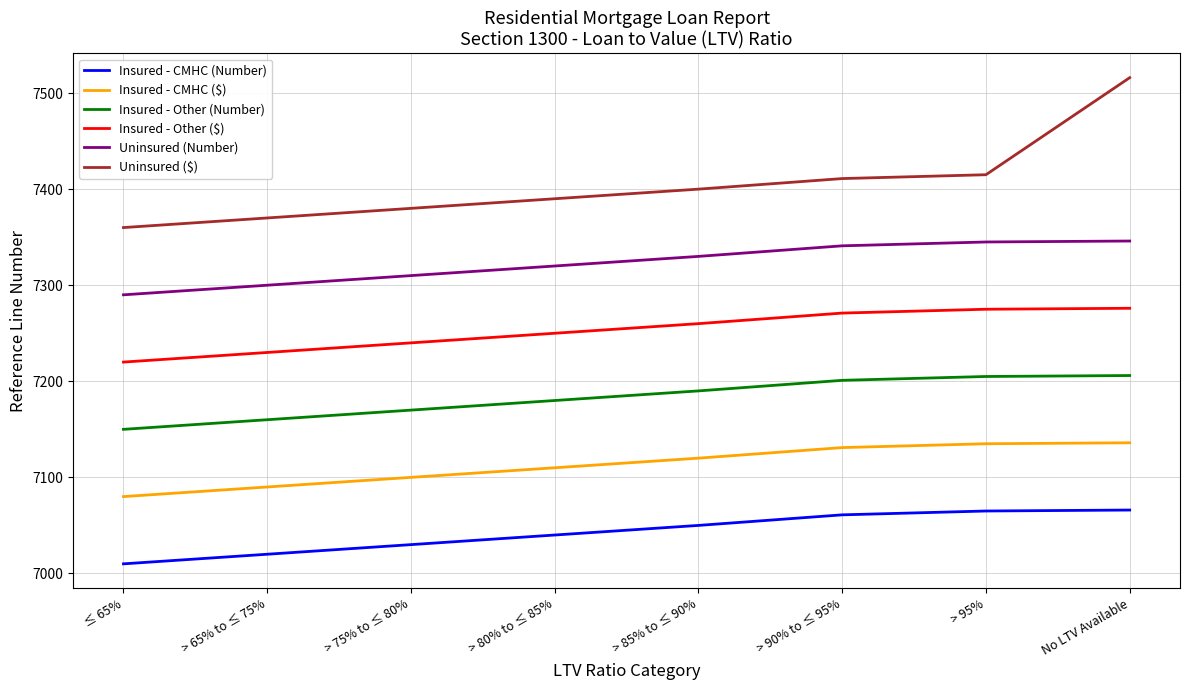

True or false: Insured - Other (Number) and Insured - CMHC ($) cross at least once.

False